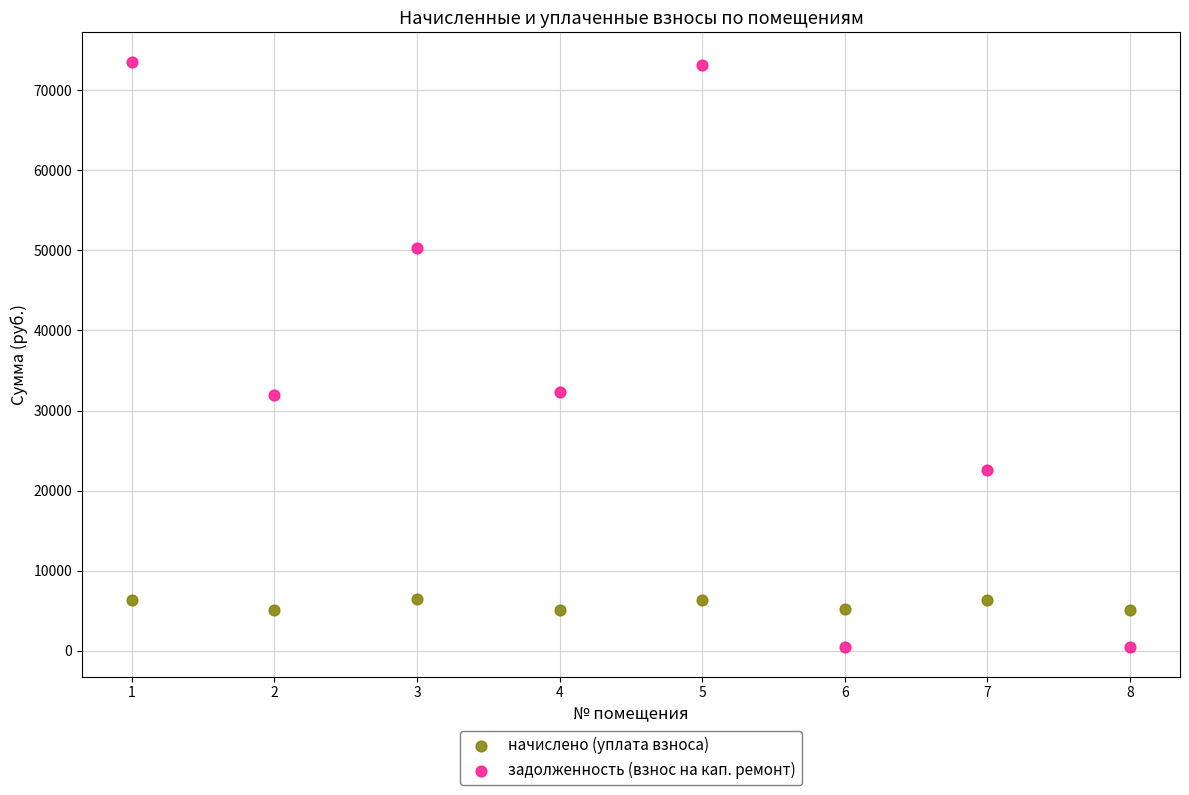

Across all data points, what is the range of Y values (max minus min)?

73160.0